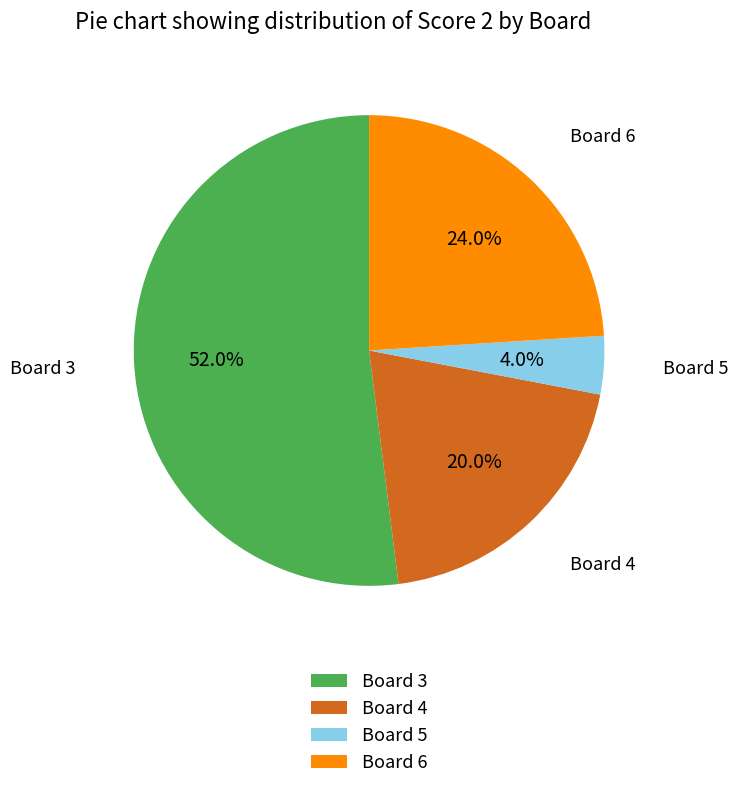

What is the smallest slice in the pie chart?

Board 5